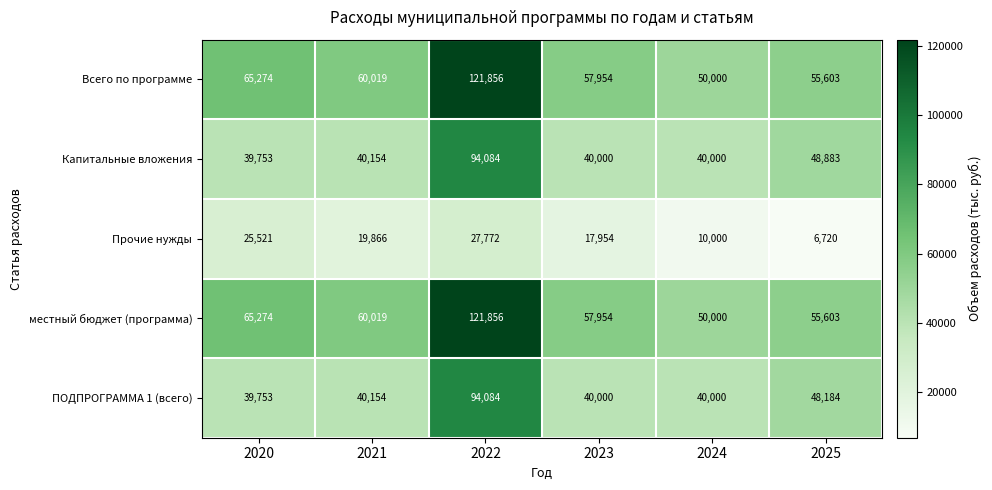

What is the sum of all Прочие нужды values?

107833